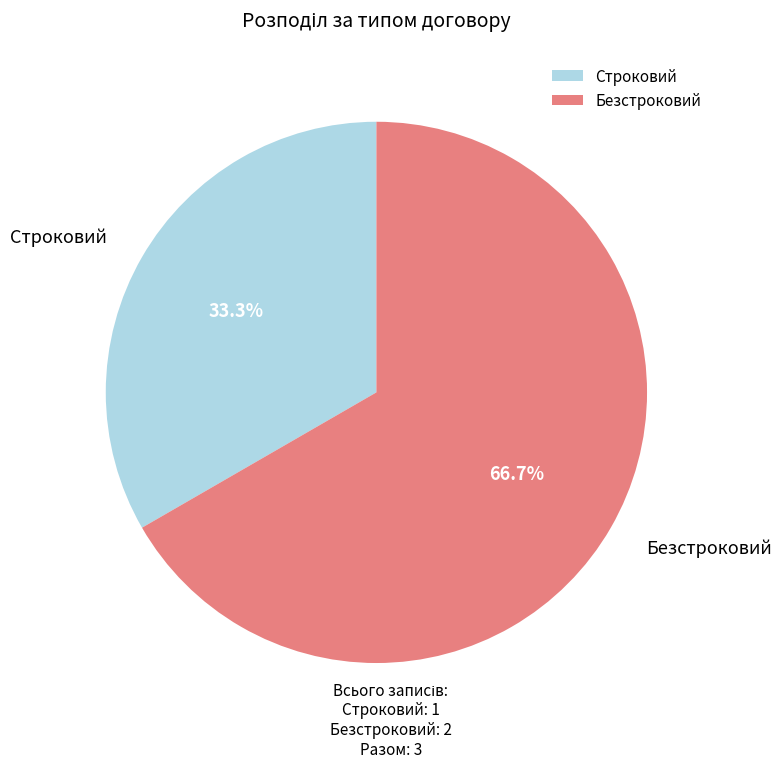

Combined, what portion of the pie is Безстроковий and Строковий?

100.0%